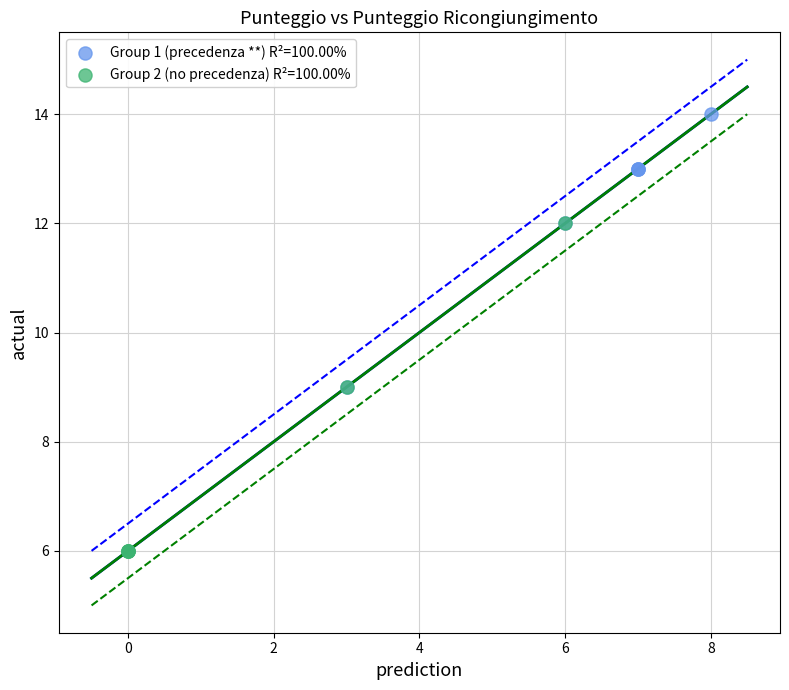

Which series contains the highest Y value?

Group 1 (precedenza **) R²=100.00%